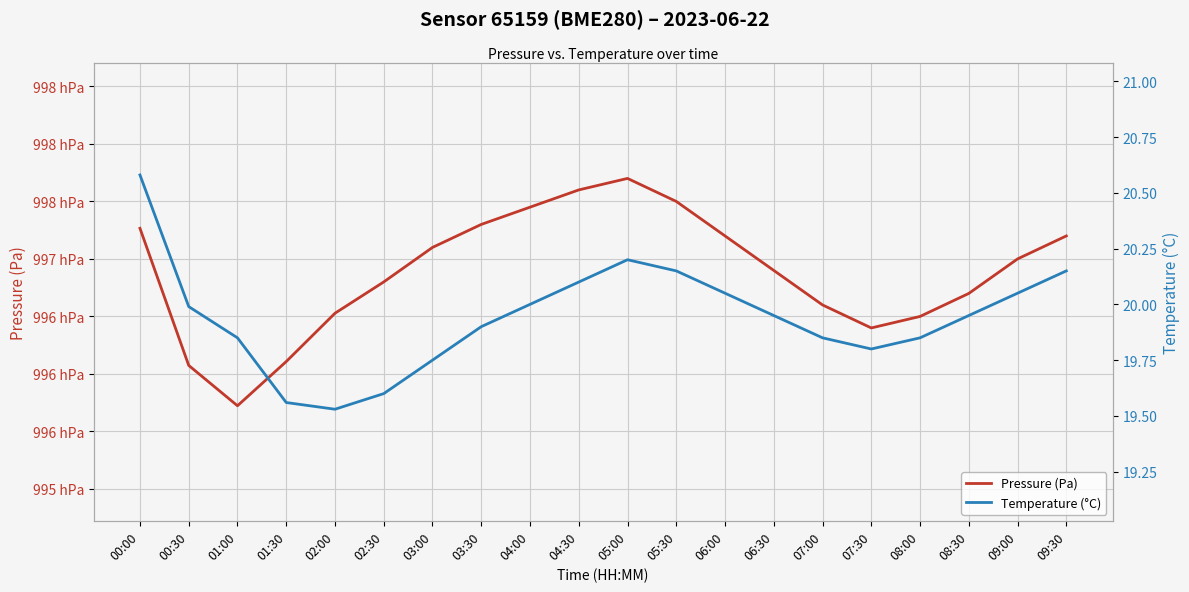

Which series has the widest spread of values?

Pressure (Pa)